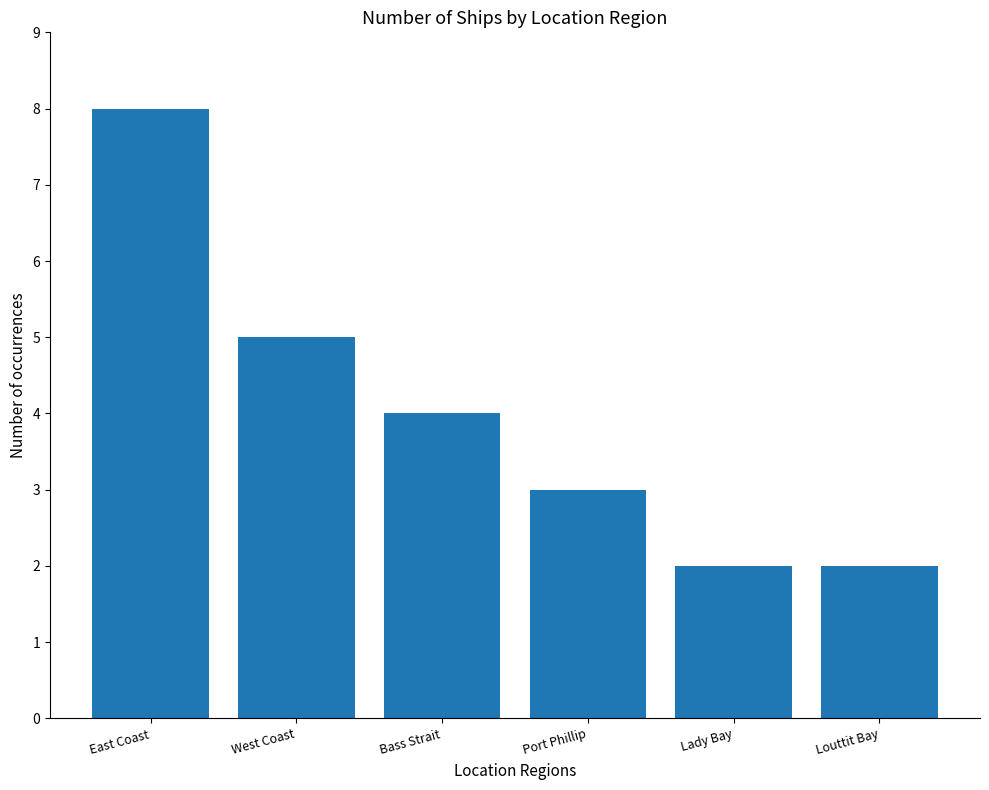

Is it true that the value at Louttit Bay is 2?

True